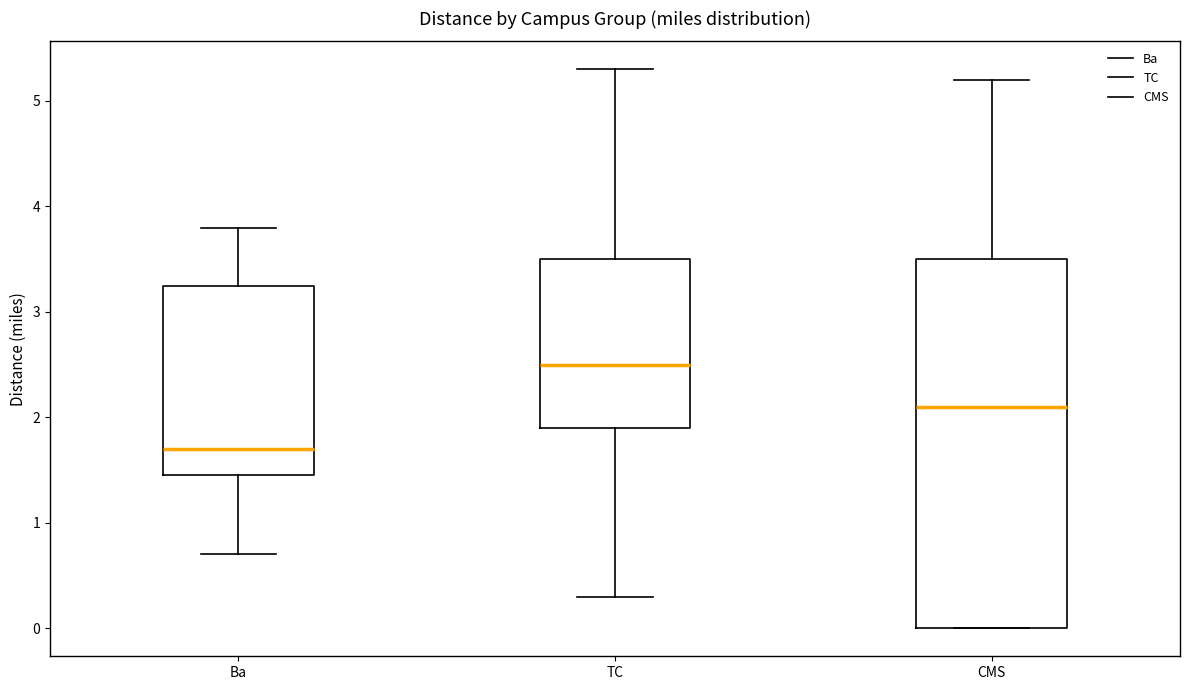

Reading left to right, transcribe this box plot: for each box, give where its median line is, the range the box spans, and where its two whiskers end, as read against the y-axis. The values are not printed on the chart, so give them approximately, as read against the axis.

Ba: median 1.7, box 1.5 to 3.3, whiskers 0.7 to 3.8
TC: median 2.5, box 1.9 to 3.5, whiskers 0.3 to 5.3
CMS: median 2.1, box 0.0 to 3.5, whiskers 0.0 to 5.2